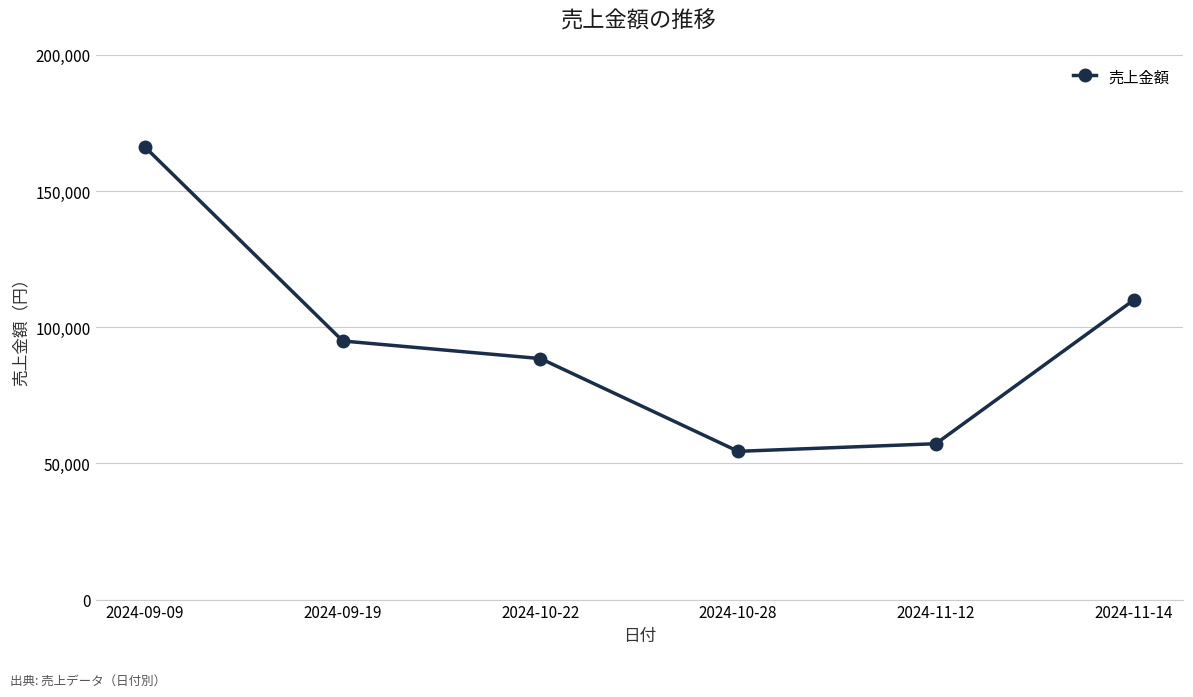

Reading left to right, list all the values displayed in this chart.

2024-09-09=166098	2024-09-19=94934	2024-10-22=88471	2024-10-28=54422	2024-11-12=57221	2024-11-14=109925